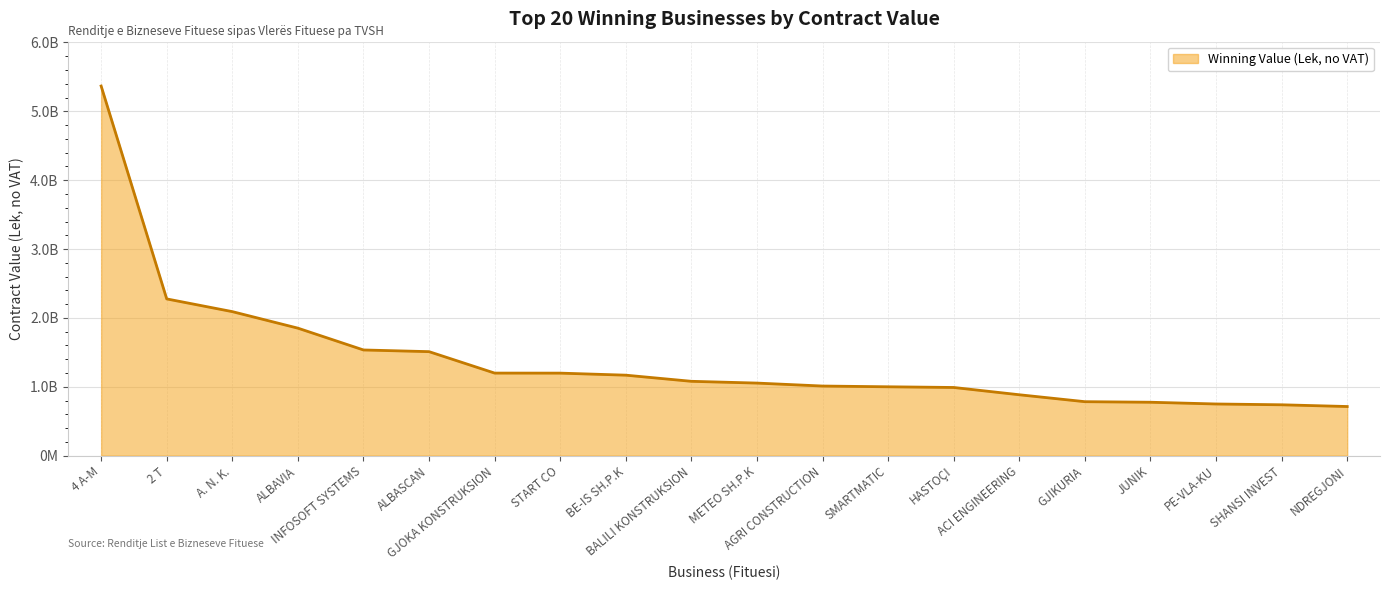

Does the chart have visible grid lines?

Yes